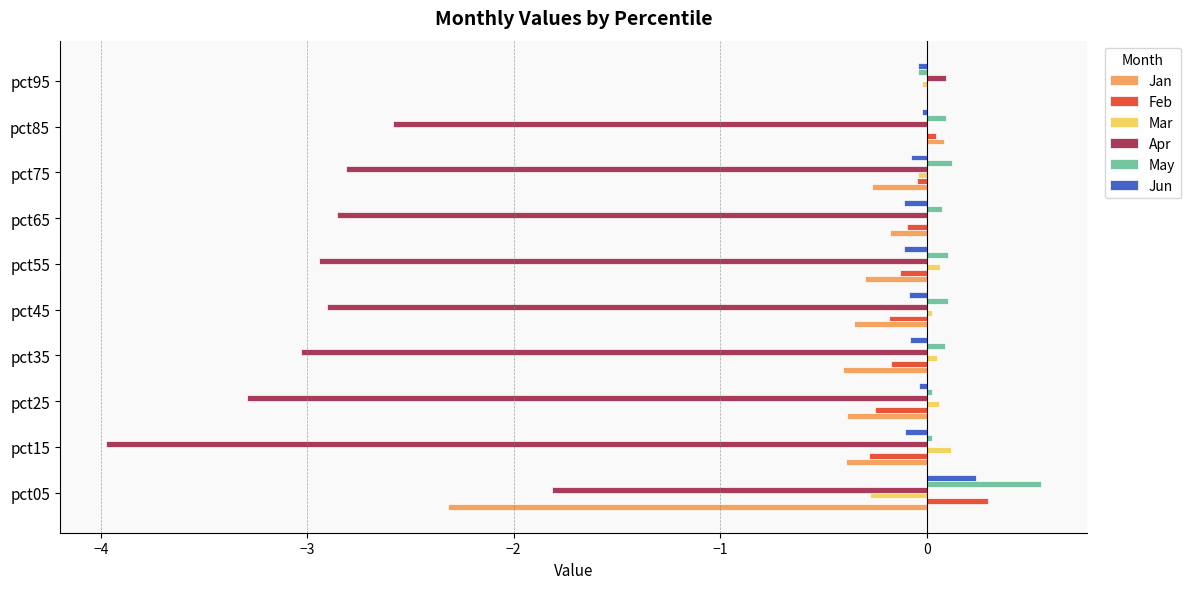

Which series has the largest total across all categories?

May